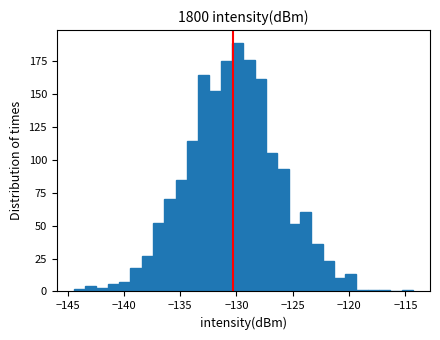

Read against the x-axis, roughly where is the centre of the tallest bar?

-130.0